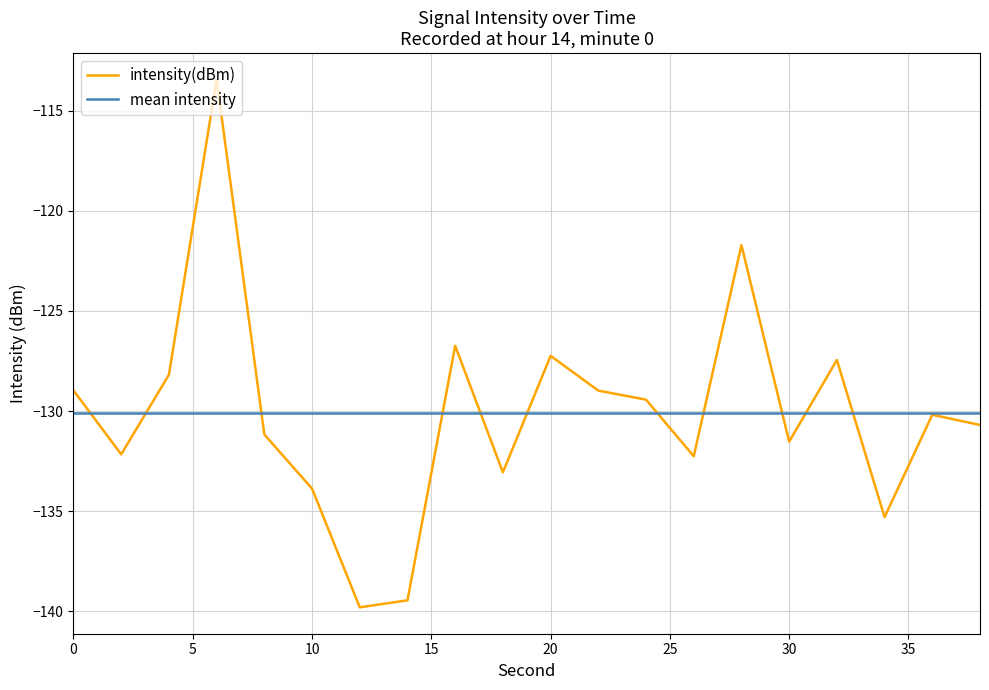

What is the highest value of the mean intensity series?

-130.1